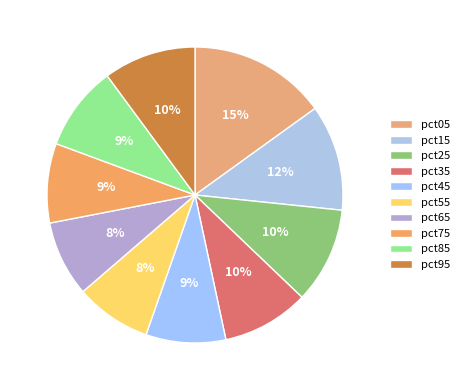

How many segments does this pie chart have?

10